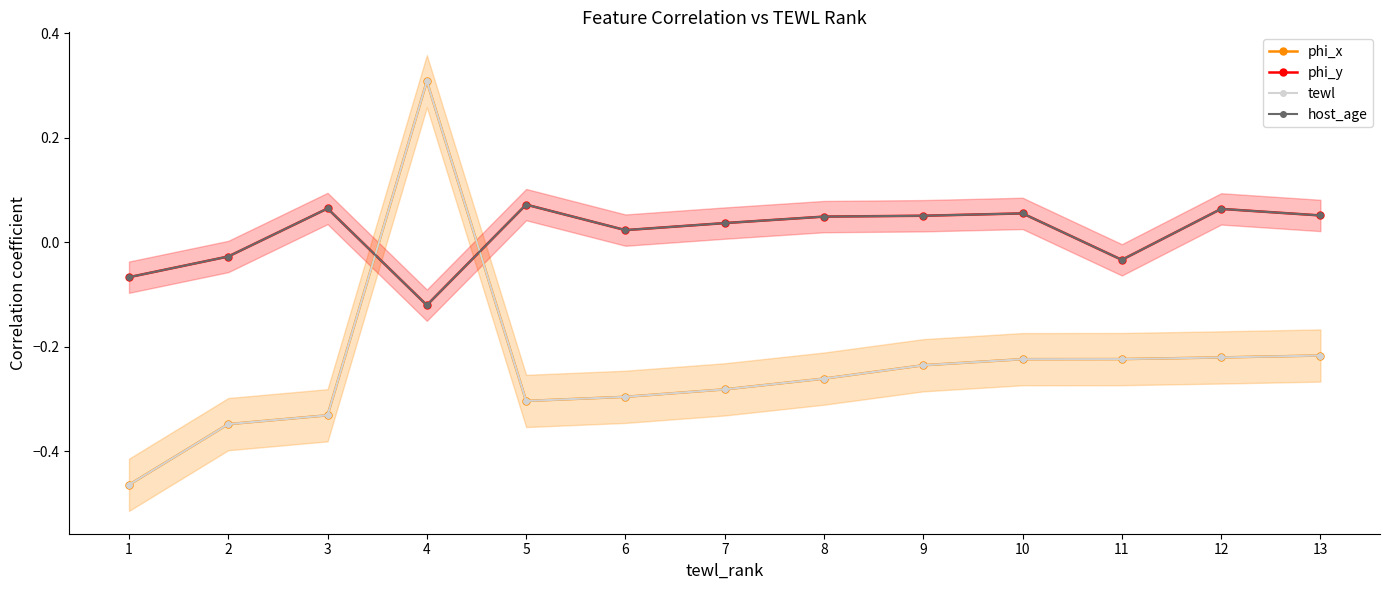

True or false: tewl and phi_x cross at least once.

False